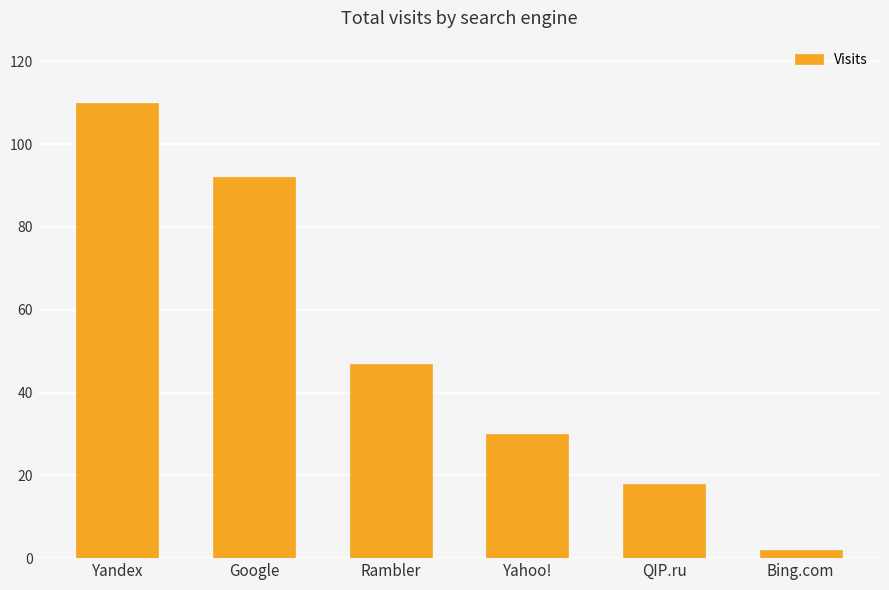

What is the approximate value at Google?

92